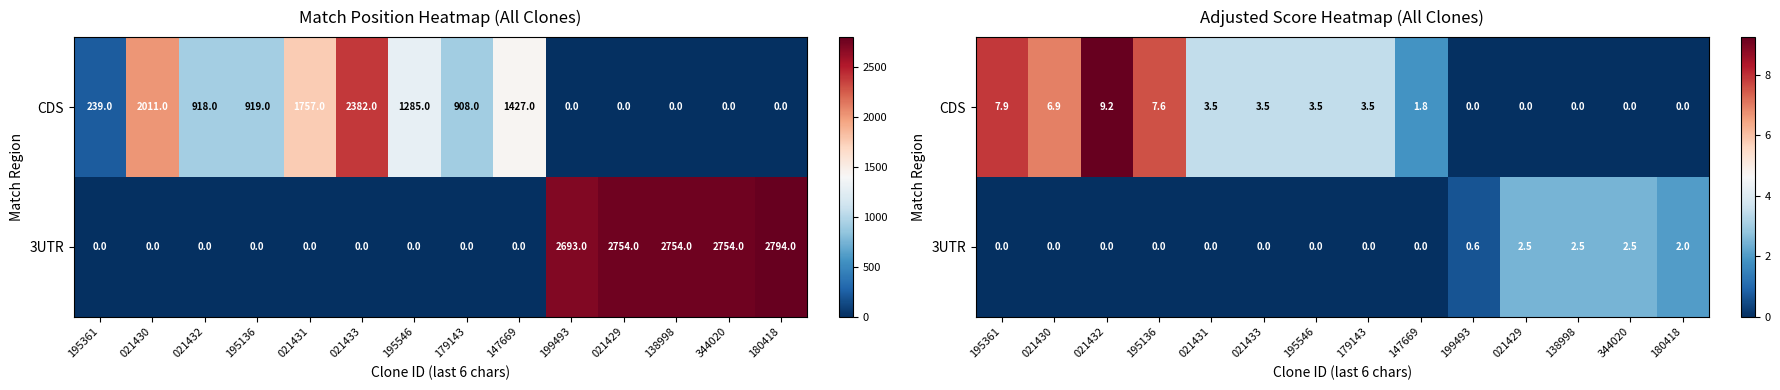

Rank the series by their average value, from lowest to highest.

3UTR, CDS